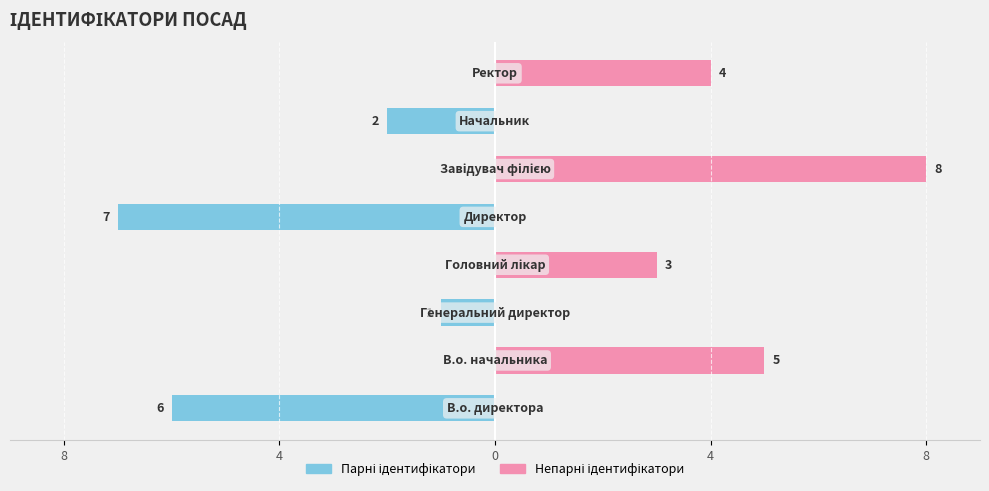

How many categories are shown in the chart?

8